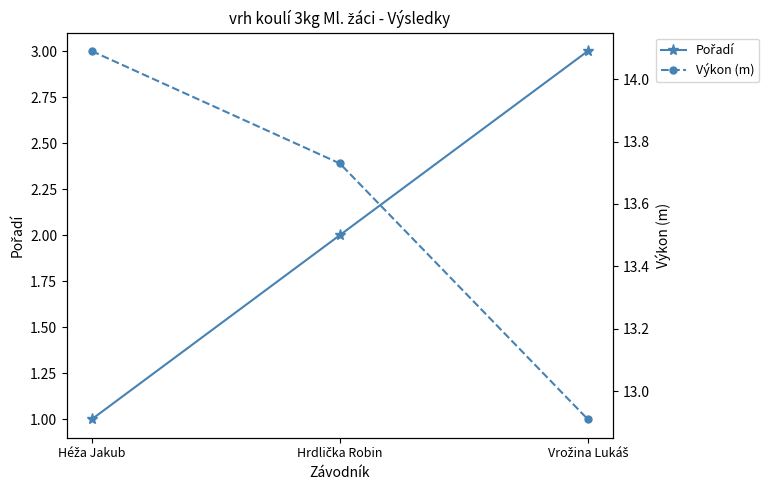

What is the label of the 1st point from the right?

Vrožina Lukáš